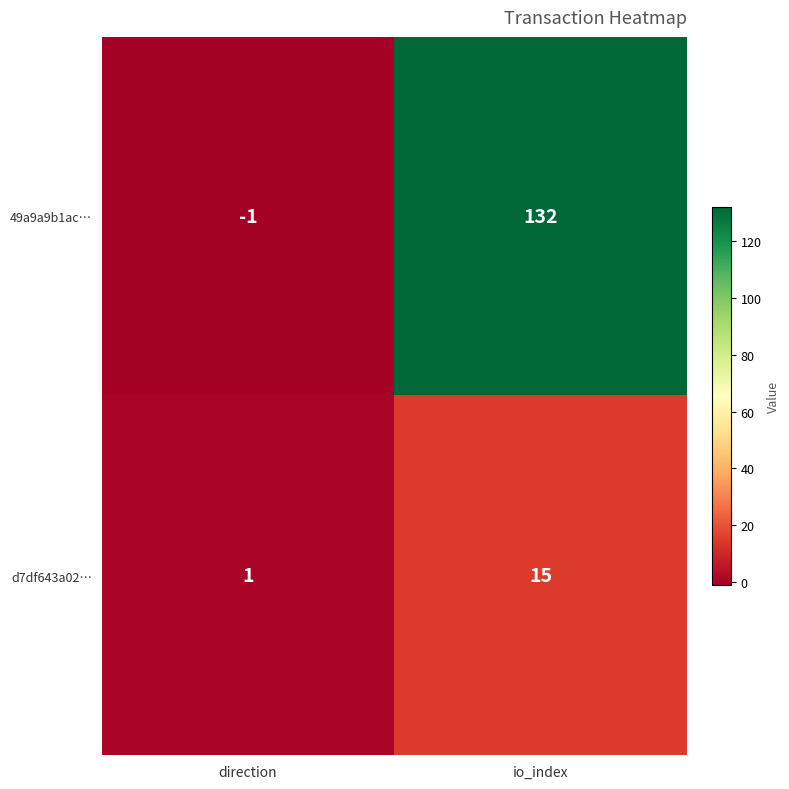

Which label corresponds to the largest value in the chart?

io_index